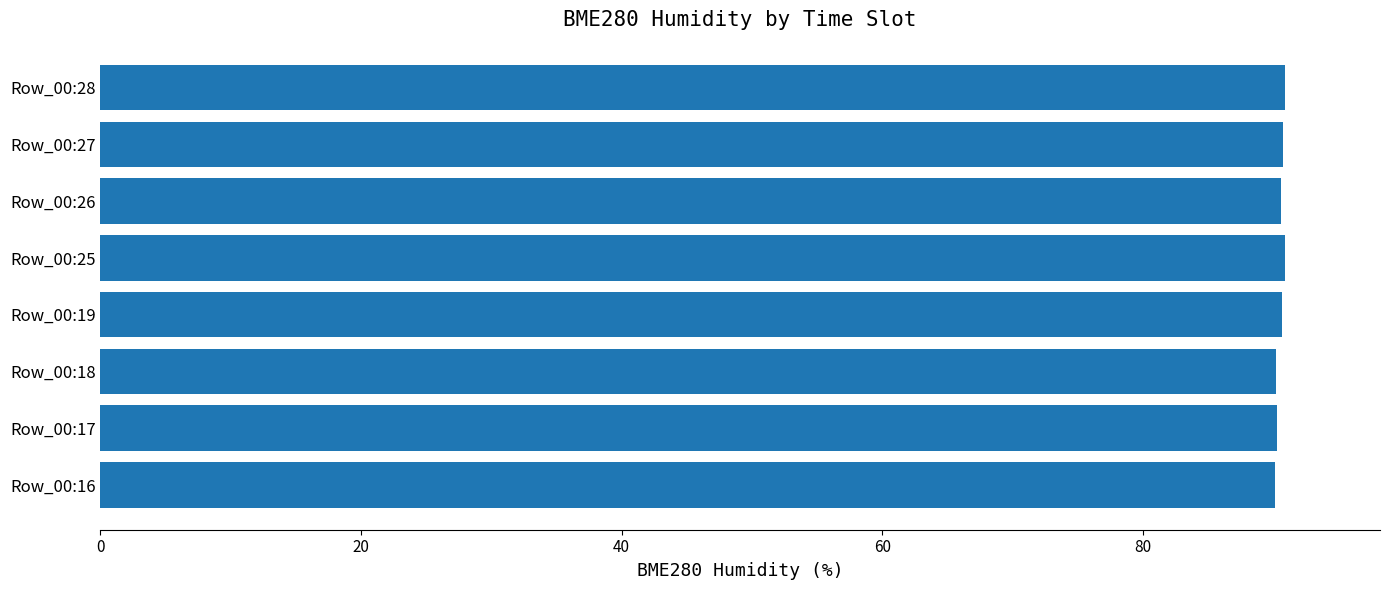

True or false: the data shows 51.1 at Row_00:19.

False